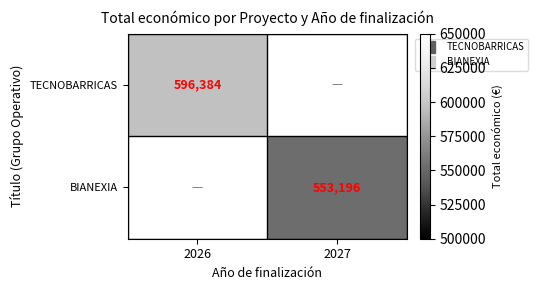

List the series in order of their peak value, lowest first.

TECNOBARRICAS, BIANEXIA